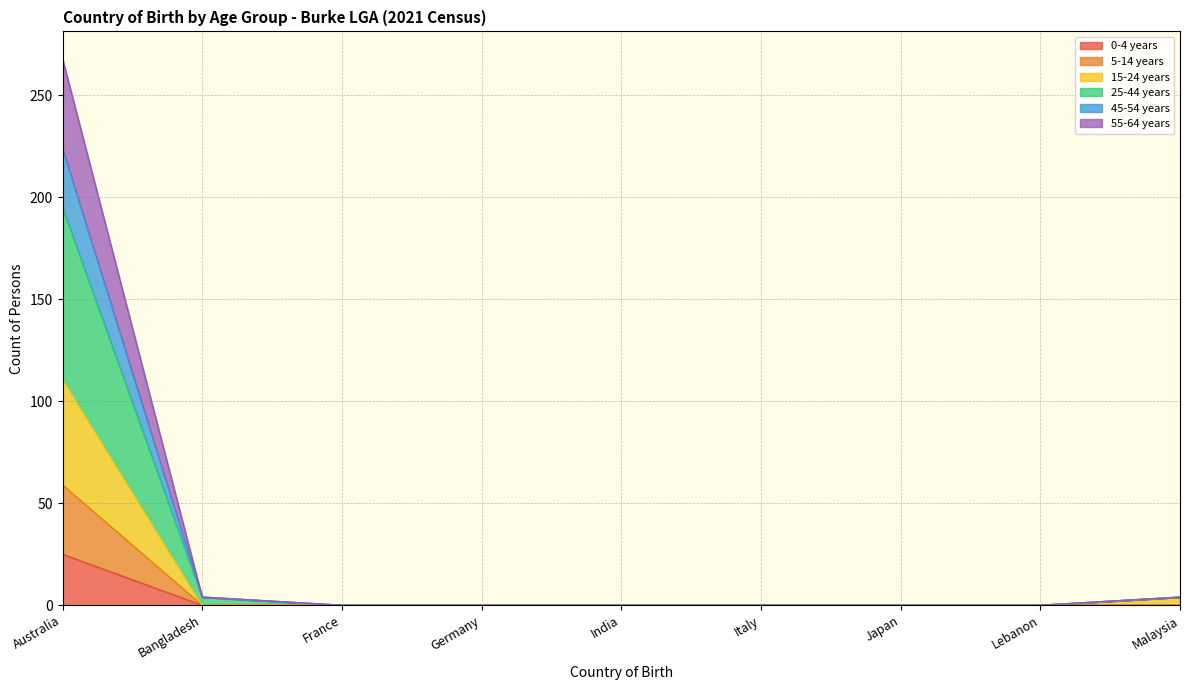

Which category has the highest value across all series?

Australia